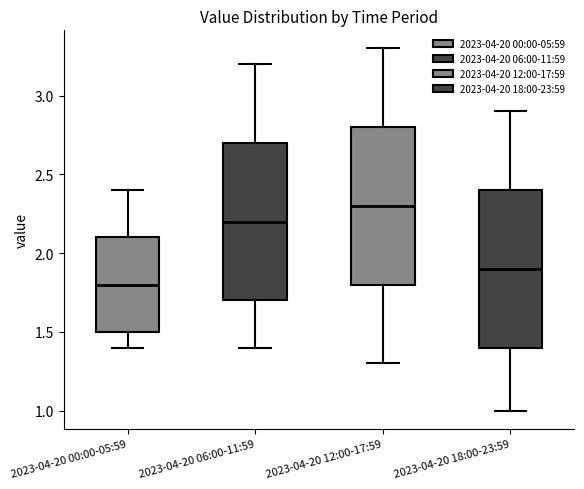

Reading left to right, read every box against the y-axis: the position of its median line, the range the box covers, and the ends of its whiskers. The values are not printed on the chart, so give them approximately, as read against the axis.

2023-04-20 00:00-05:59: median 1.8, box 1.5 to 2.1, whiskers 1.4 to 2.4
2023-04-20 06:00-11:59: median 2.2, box 1.7 to 2.7, whiskers 1.4 to 3.2
2023-04-20 12:00-17:59: median 2.3, box 1.8 to 2.8, whiskers 1.3 to 3.3
2023-04-20 18:00-23:59: median 1.9, box 1.4 to 2.4, whiskers 1.0 to 2.9